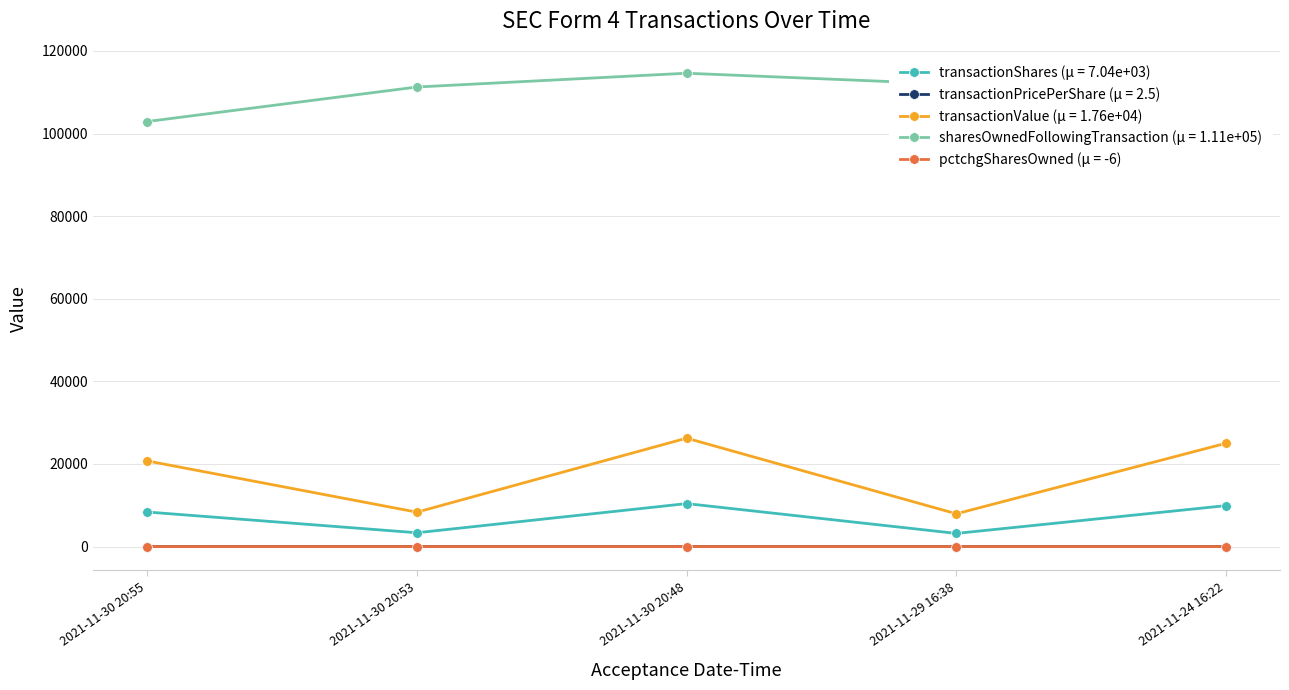

What is the value of the transactionShares point at the 4th from the left?

3177.0